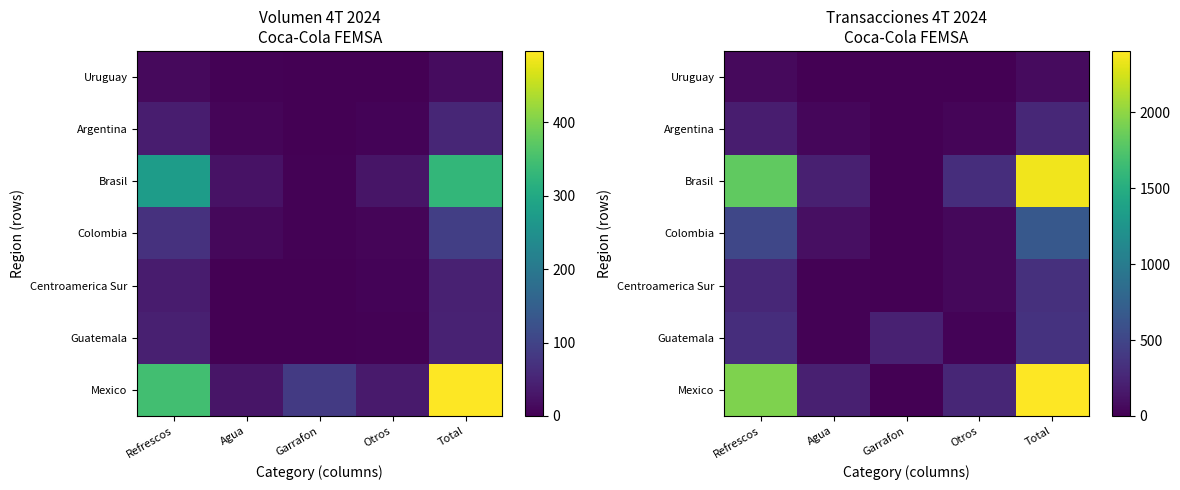

List the labels in order of Uruguay value, largest first.

Total, Refrescos, Otros, Agua, Garrafon